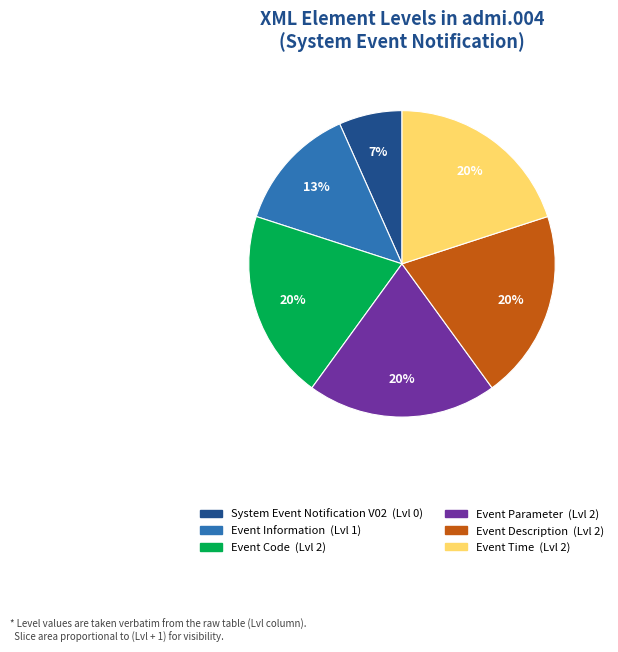

Do Event Parameter and System Event Notification V02 together represent more than half of the pie?

No